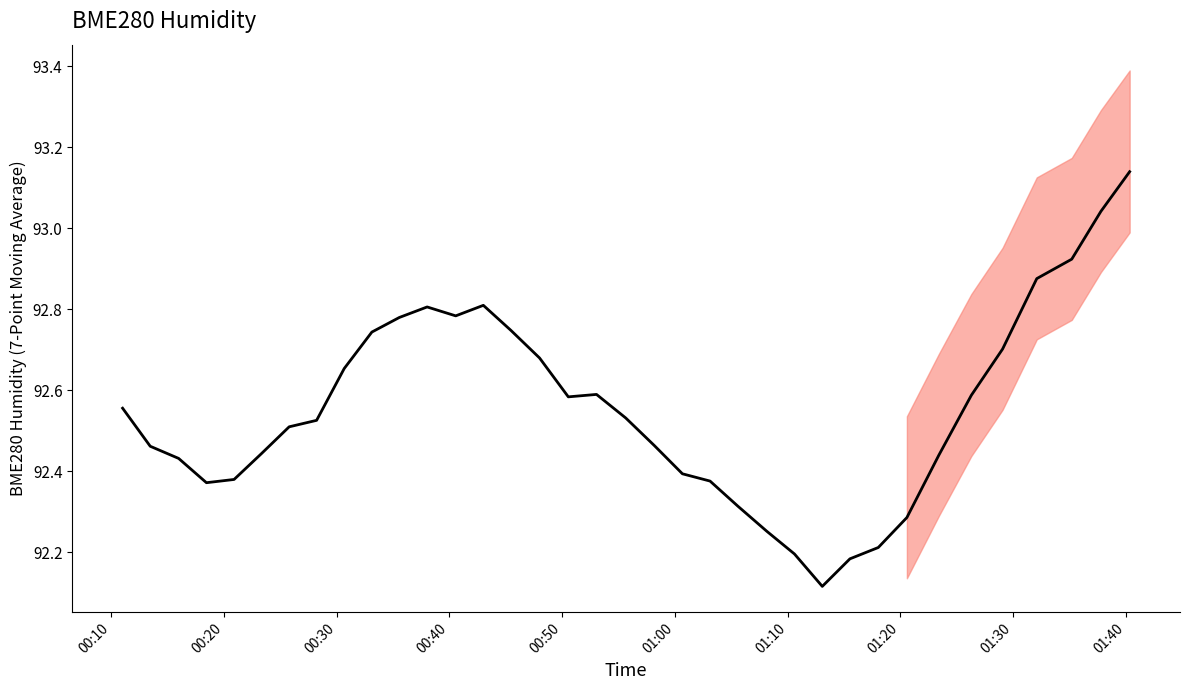

Count the number of categories in the chart.

36